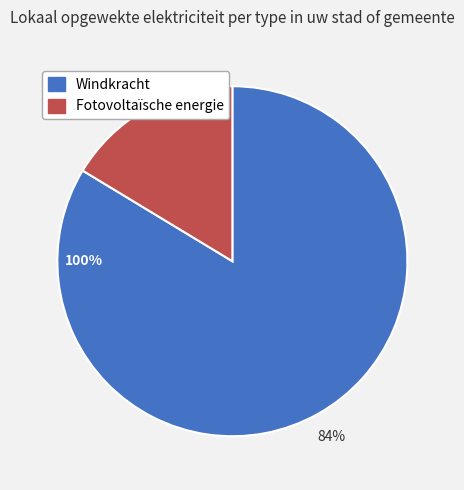

Which category has the biggest portion of the pie?

Windkracht